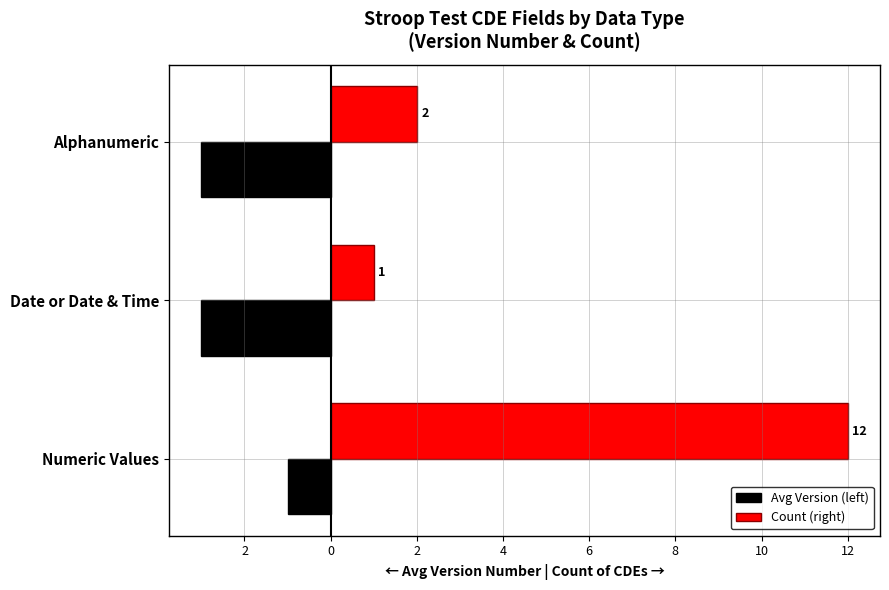

What are all the series names shown in the legend?

Avg Version (left), Count (right)